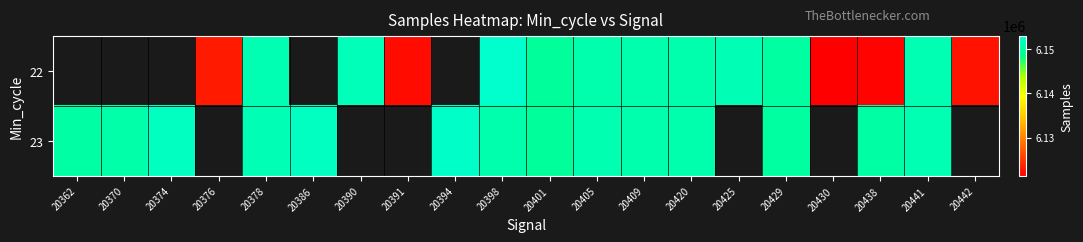

What is the smallest value displayed?

6121325.0